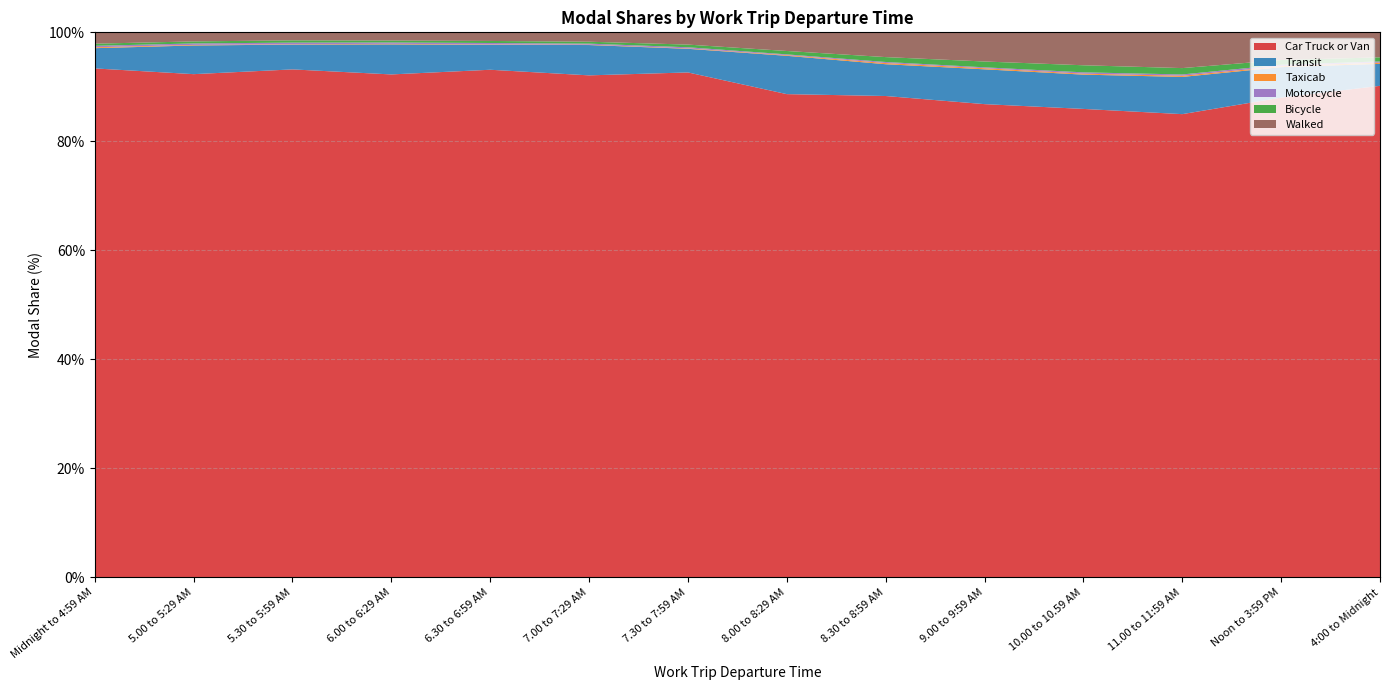

Reading left to right, extract all data points from this chart.

Car Truck or Van: Midnight to 4:59 AM=5241323	5.00 to 5:29 AM=4394625	5.30 to 5:59 AM=5837685	6.00 to 6:29 AM=10475346	6.30 to 6:59 AM=12166392	7.00 to 7:29 AM=17934166	7.30 to 7:59 AM=15630459	8.00 to 8:29 AM=12985122	8.30 to 8:59 AM=6338291	9.00 to 9:59 AM=7179213	10.00 to 10.59 AM=3217296	11.00 to 11:59 AM=1504201	Noon to 3:59 PM=8157216	4:00 to Midnight=8003965
Transit: Midnight to 4:59 AM=208404	5.00 to 5:29 AM=250462	5.30 to 5:59 AM=284988	6.00 to 6:29 AM=625925	6.30 to 6:59 AM=598574	7.00 to 7:29 AM=1083538	7.30 to 7:59 AM=731431	8.00 to 8:29 AM=1029772	8.30 to 8:59 AM=418635	9.00 to 9:59 AM=528006	10.00 to 10.59 AM=235489	11.00 to 11:59 AM=120851	Noon to 3:59 PM=518066	4:00 to Midnight=357515
Taxicab: Midnight to 4:59 AM=9324	5.00 to 5:29 AM=5238	5.30 to 5:59 AM=4330	6.00 to 6:29 AM=11568	6.30 to 6:59 AM=9139	7.00 to 7:29 AM=12753	7.30 to 7:59 AM=13462	8.00 to 8:29 AM=18142	8.30 to 8:59 AM=15501	9.00 to 9:59 AM=16901	10.00 to 10.59 AM=6475	11.00 to 11:59 AM=3940	Noon to 3:59 PM=16619	4:00 to Midnight=20490
Motorcycle: Midnight to 4:59 AM=14976	5.00 to 5:29 AM=12583	5.30 to 5:59 AM=18462	6.00 to 6:29 AM=27563	6.30 to 6:59 AM=33684	7.00 to 7:29 AM=37090	7.30 to 7:59 AM=33950	8.00 to 8:29 AM=20500	8.30 to 8:59 AM=13968	9.00 to 9:59 AM=13558	10.00 to 10.59 AM=9143	11.00 to 11:59 AM=4075	Noon to 3:59 PM=23787	4:00 to Midnight=19242
Bicycle: Midnight to 4:59 AM=22090	5.00 to 5:29 AM=17704	5.30 to 5:59 AM=26040	6.00 to 6:29 AM=40589	6.30 to 6:59 AM=48966	7.00 to 7:29 AM=68667	7.30 to 7:59 AM=82937	8.00 to 8:29 AM=90687	8.30 to 8:59 AM=64377	9.00 to 9:59 AM=88189	10.00 to 10.59 AM=48640	11.00 to 11:59 AM=20662	Noon to 3:59 PM=80390	4:00 to Midnight=66782
Walked: Midnight to 4:59 AM=116843	5.00 to 5:29 AM=79224	5.30 to 5:59 AM=92115	6.00 to 6:29 AM=171108	6.30 to 6:59 AM=206560	7.00 to 7:29 AM=335199	7.30 to 7:59 AM=379621	8.00 to 8:29 AM=501504	8.30 to 8:59 AM=326048	9.00 to 9:59 AM=442645	10.00 to 10.59 AM=226227	11.00 to 11:59 AM=116128	Noon to 3:59 PM=471082	4:00 to Midnight=406925